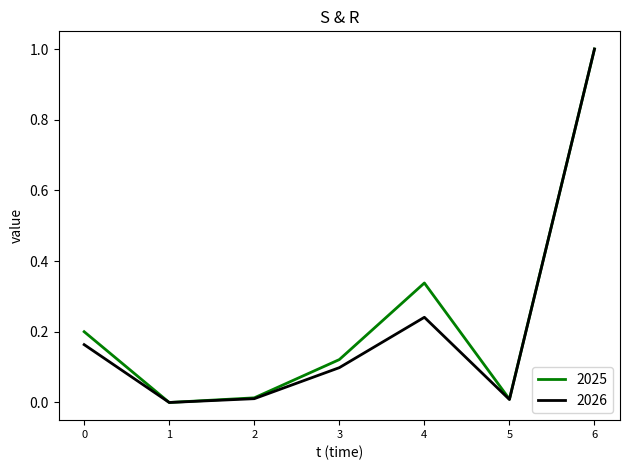

Where is the first local minimum for 2026?

1